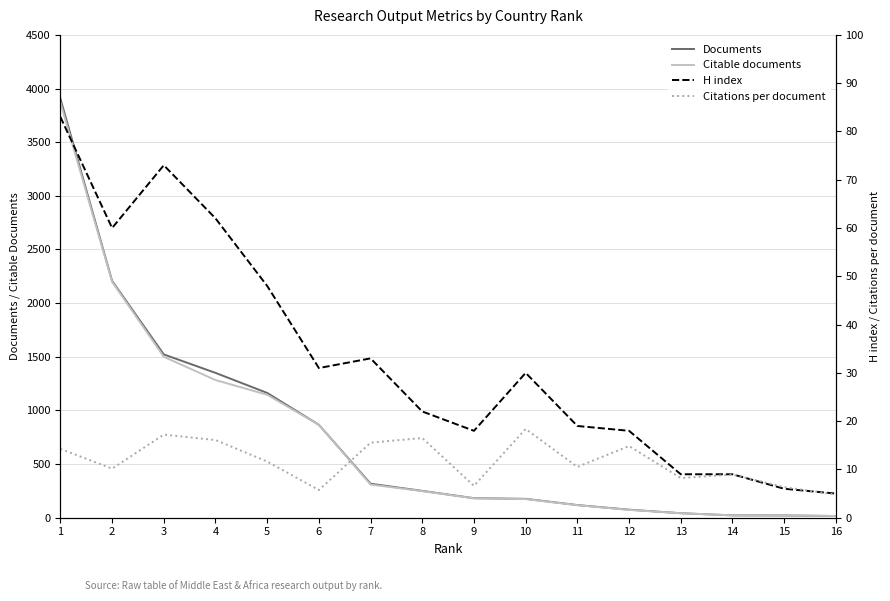

Reading left to right, extract all data points from this chart.

Documents: 3906.0	2207.0	1522.0	1350.0	1163.0	866.0	317.0	250.0	182.0	176.0	118.0	75.0	42.0	22.0	21.0	16.0
Citable documents: 3870.0	2199.0	1500.0	1283.0	1146.0	866.0	309.0	248.0	181.0	174.0	117.0	73.0	42.0	22.0	21.0	16.0
H index: 83.0	60.0	73.0	62.0	48.0	31.0	33.0	22.0	18.0	30.0	19.0	18.0	9.0	9.0	6.0	5.0
Citations per document: 14.3	10.2	17.2	16.1	11.6	5.7	15.5	16.5	6.6	18.4	10.5	14.8	8.2	8.9	6.3	4.8